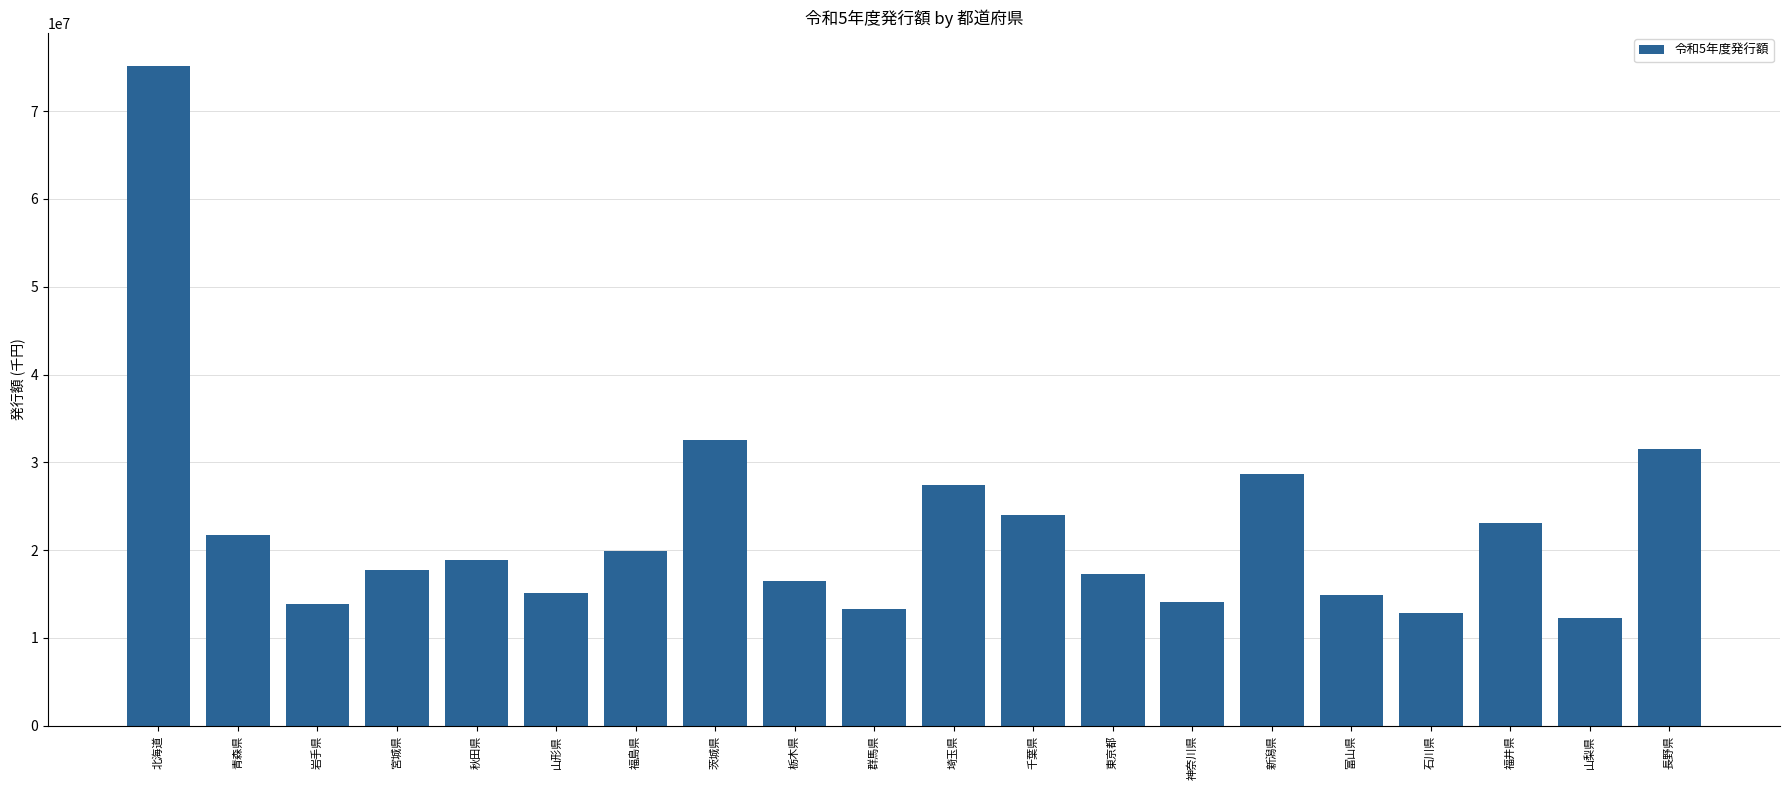

At which category does the chart reach its peak across all series?

北海道